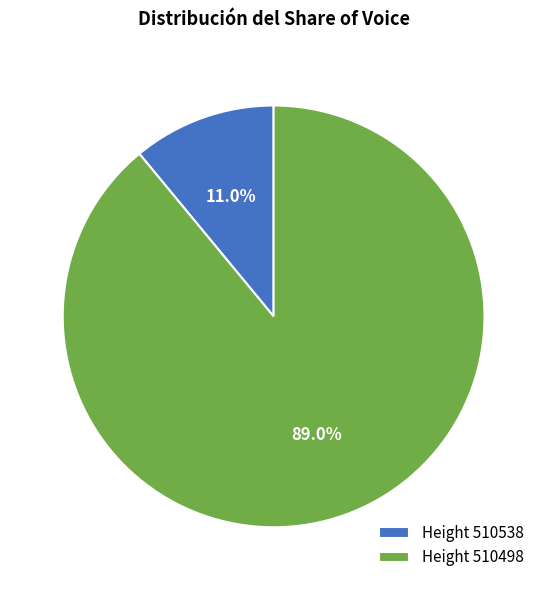

What percentage is NOT represented by Height 510498?

11.0%